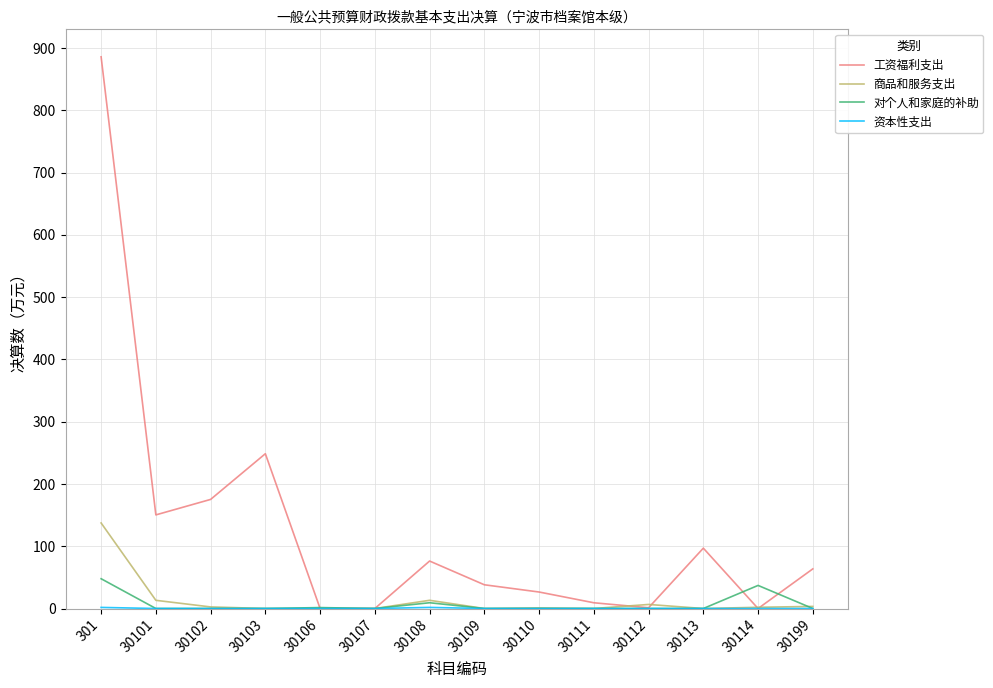

Which series has the widest spread of values?

工资福利支出